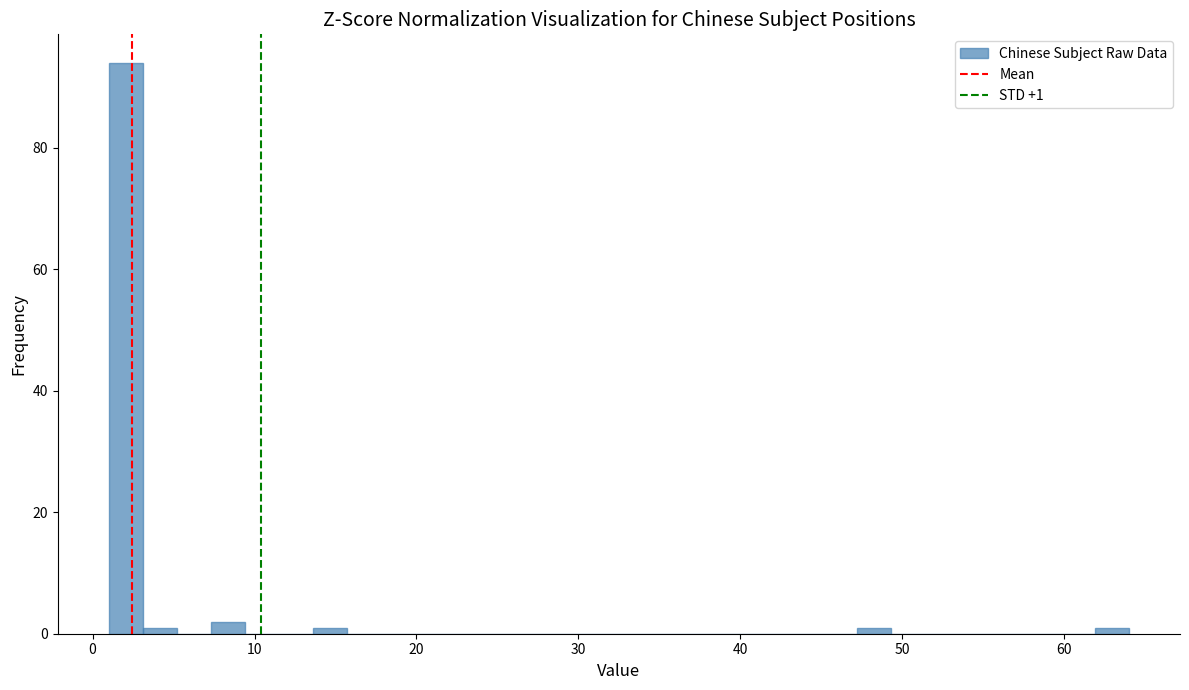

Read against the x-axis, roughly where is the centre of the tallest bar?

2